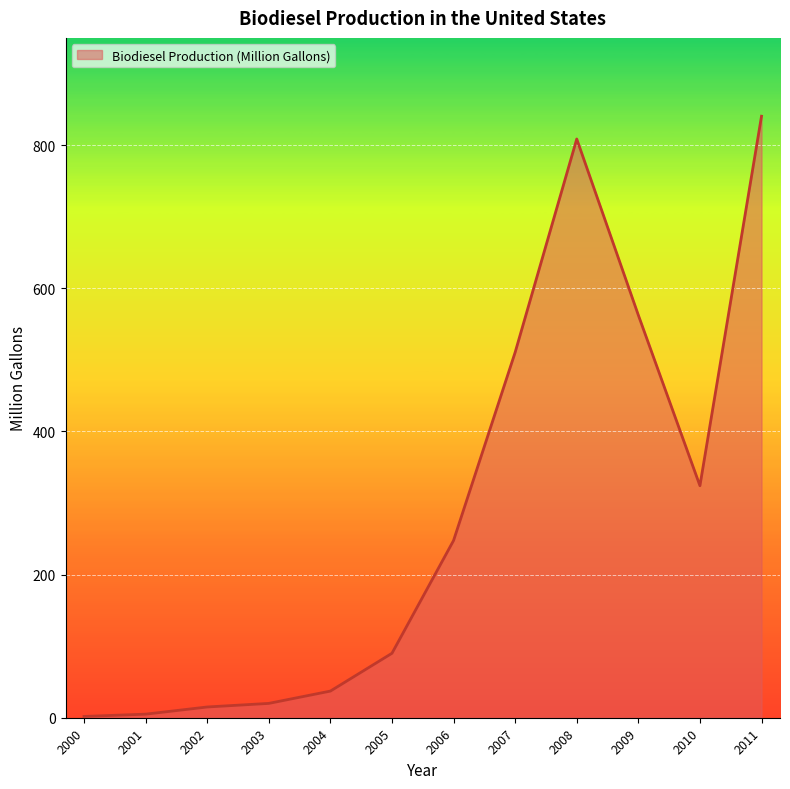

Read the value at 2003.

20.0